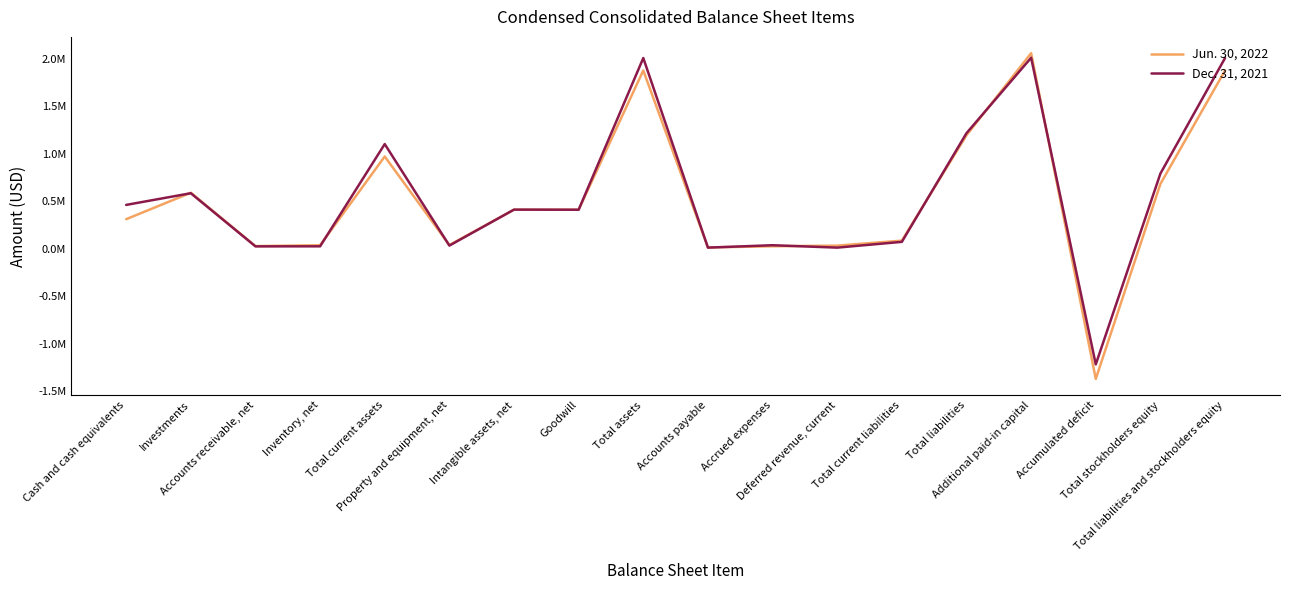

What is the difference between the maximum and minimum values in the Dec. 31, 2021 series?

3228037